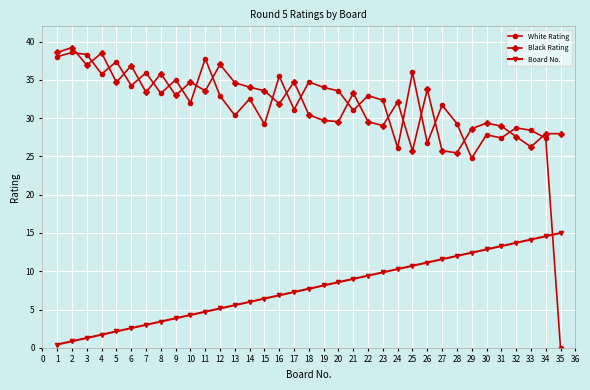

How many lines are shown in the chart?

3